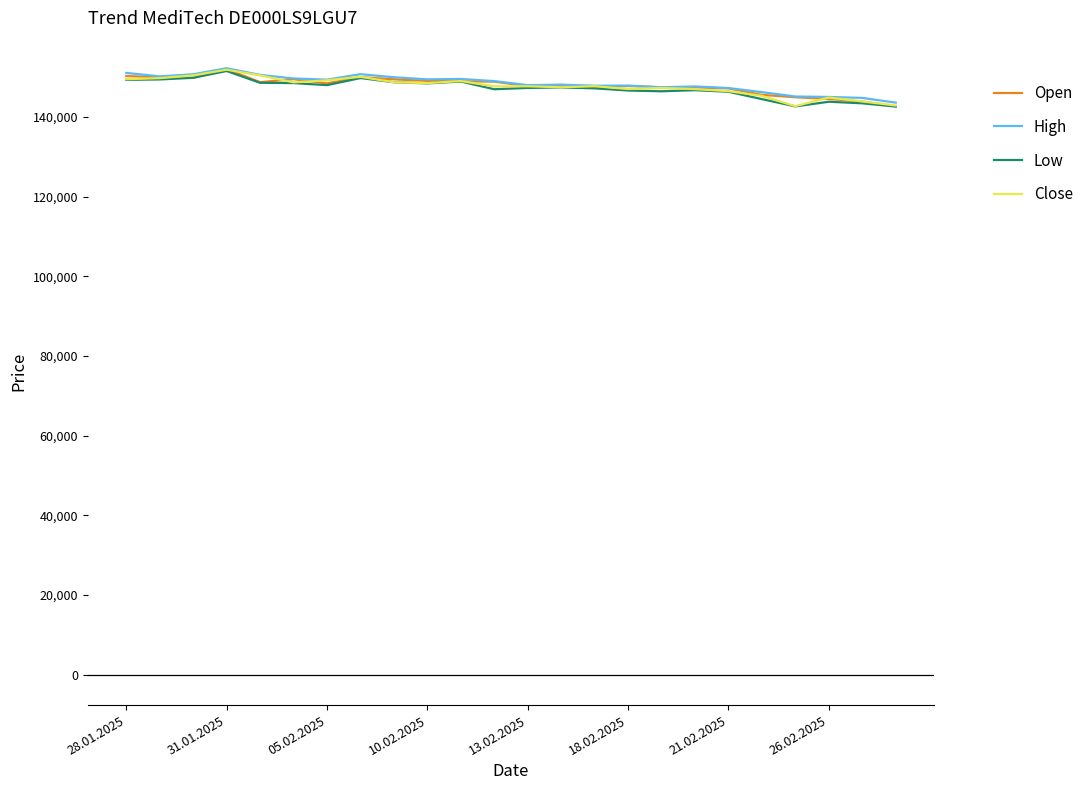

What is the average value of the Close series?

147683